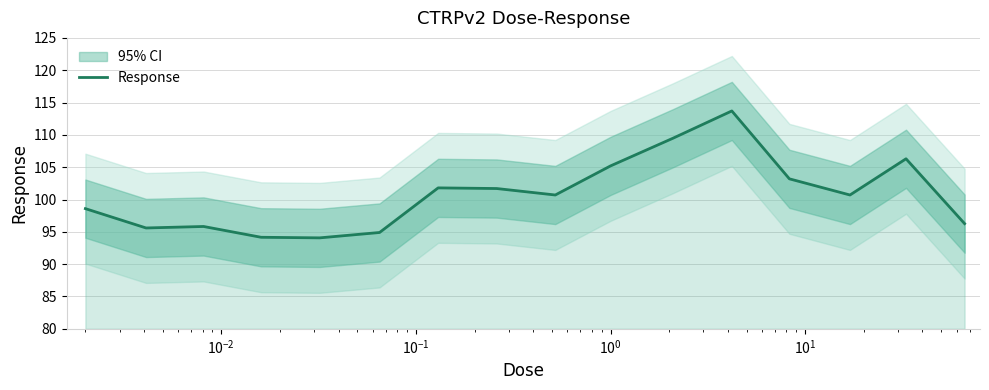

What is the minimum value for Response?

94.1